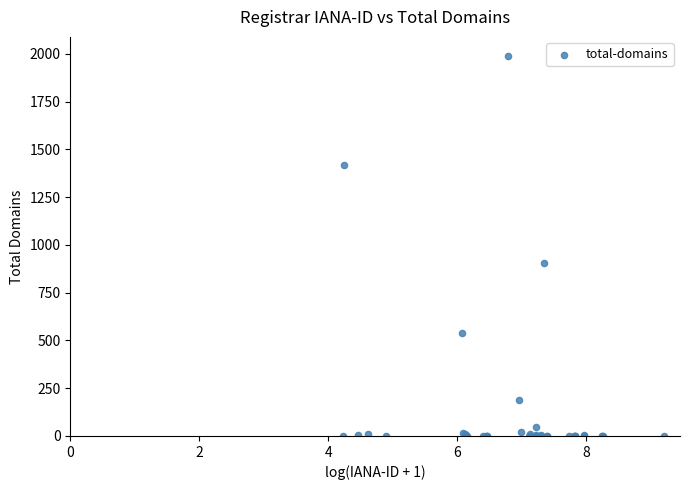

What Y value in the scatter plot is closest to 994?

907